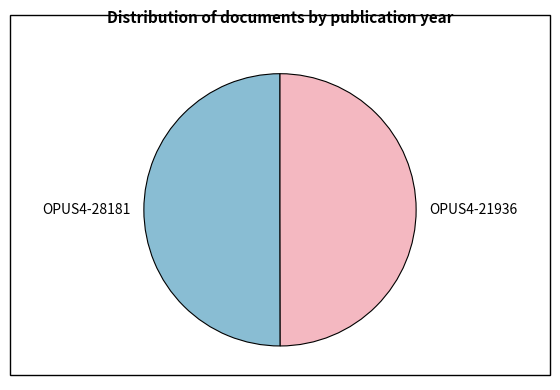

True or false: OPUS4-28181 accounts for 50% of the total.

True